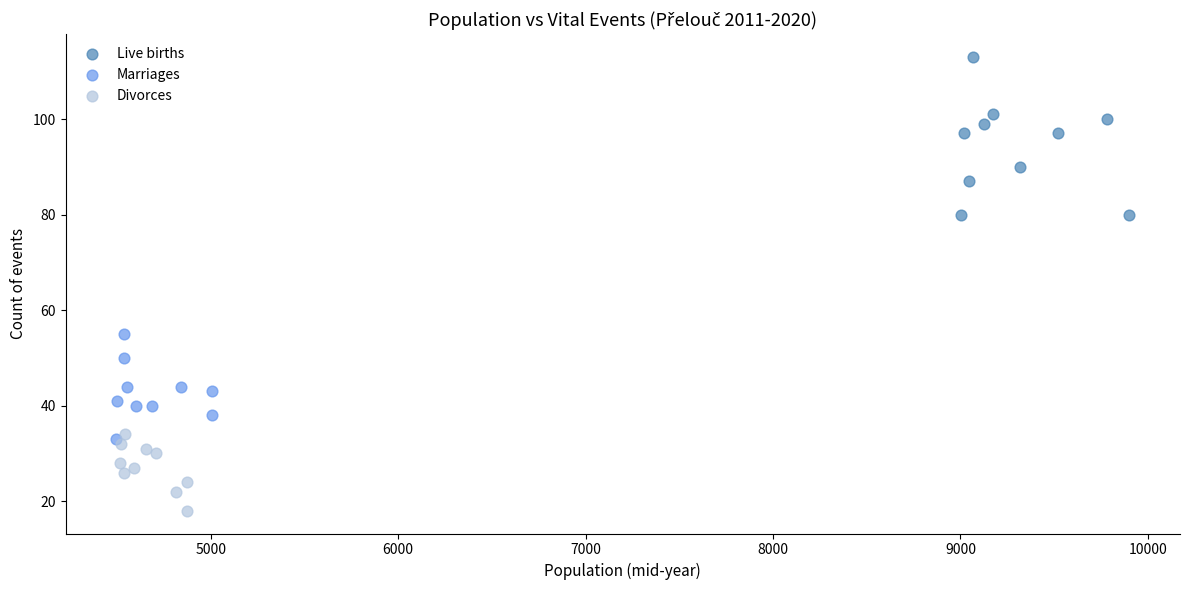

What are all the series names shown in the legend?

Live births, Marriages, Divorces